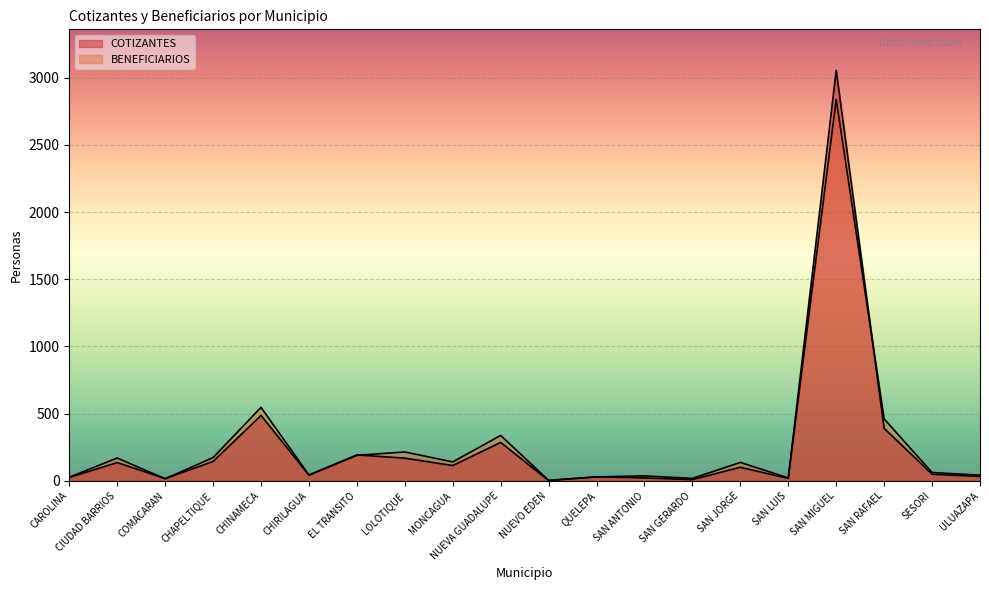

What value does the BENEFICIARIOS series have at CHAPELTIQUE, to the nearest 10?

170